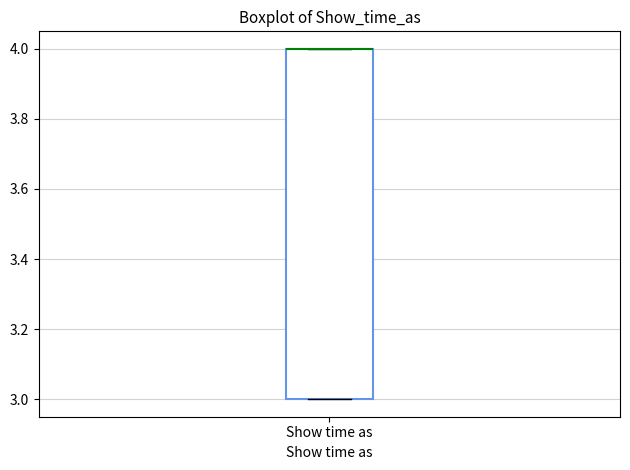

Read this box plot against the y-axis: the position of the median line, the range covered by the box, and the ends of both whiskers. The values are not printed on the chart, so give them approximately, as read against the axis.

median 4 (drawn on the box's upper edge), box 3 to 4, whiskers 3 to 4